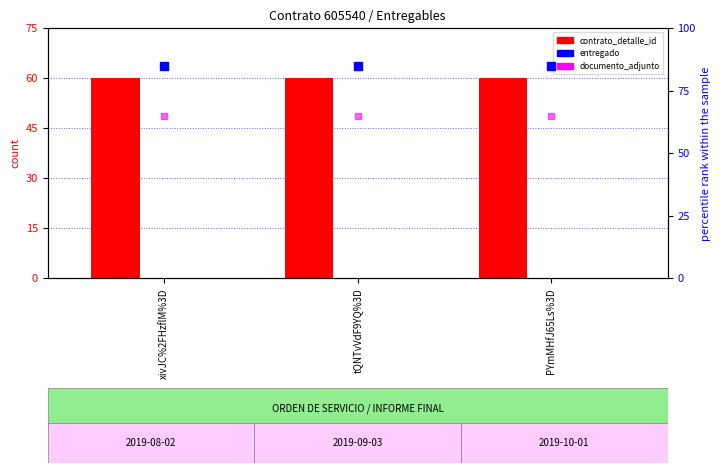

Which series has the largest total across all categories?

entregado